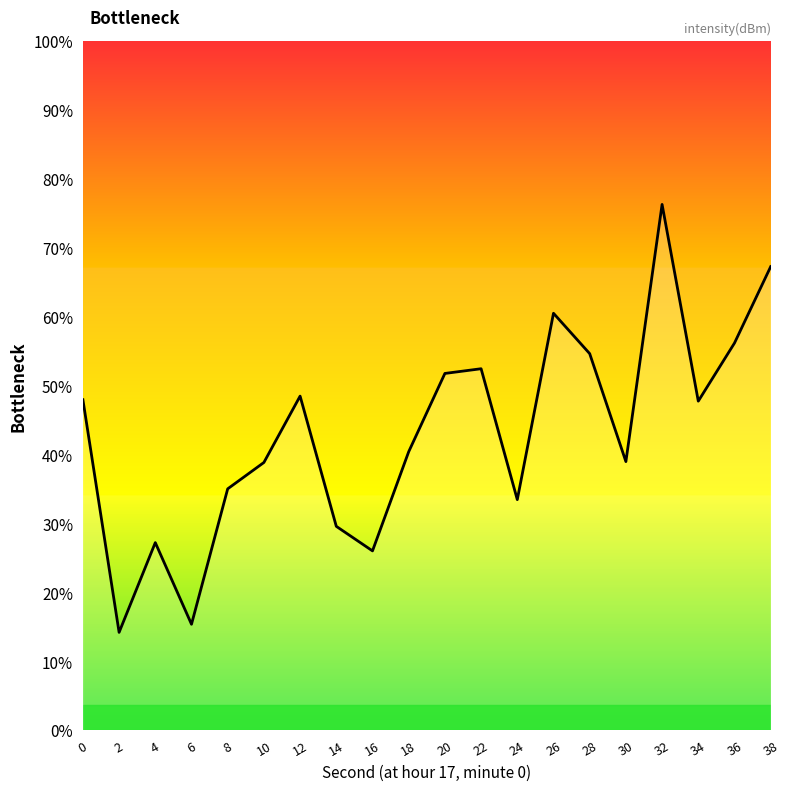

Does the chart display data point markers on the line(s)?

No